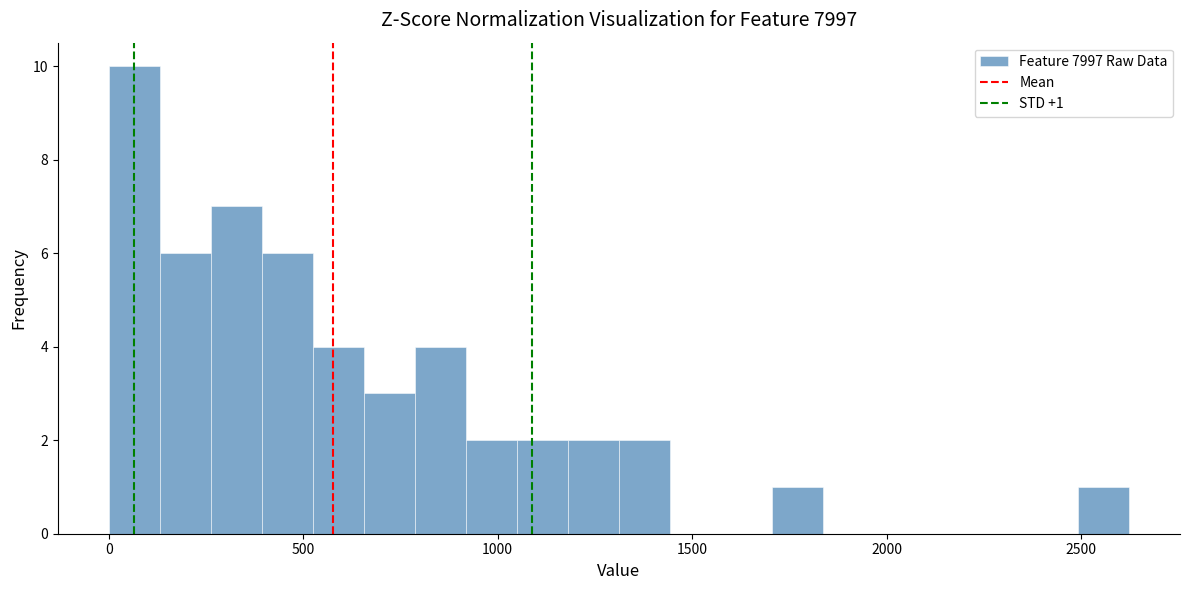

Read against the x-axis, roughly where is the centre of the tallest bar?

50